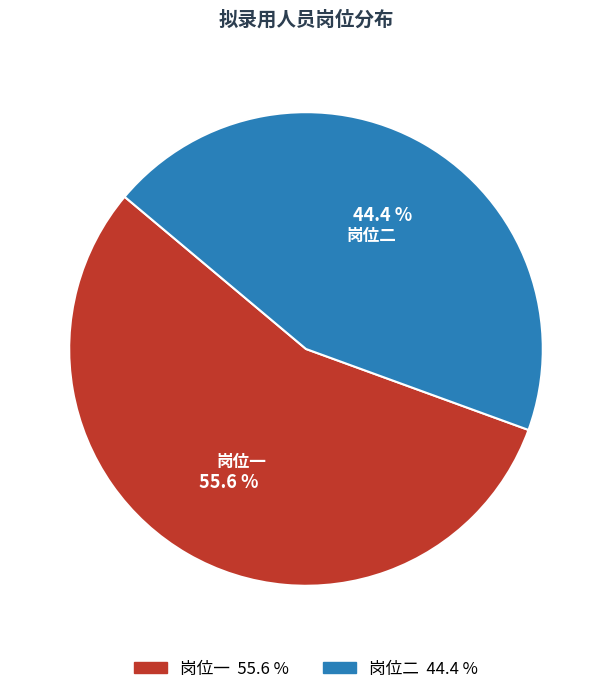

To the nearest percent, what is the difference between the largest and smallest slice percentages?

11%